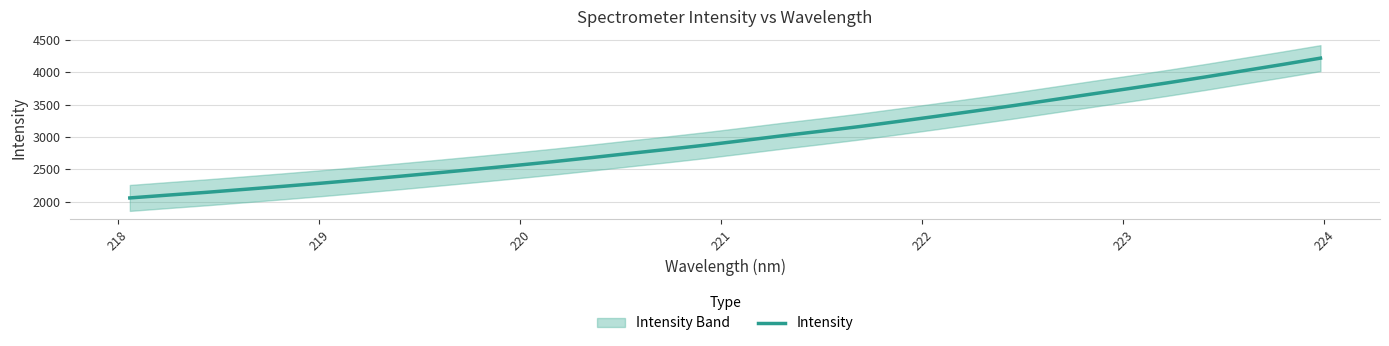

How many categories are shown in the chart?

32